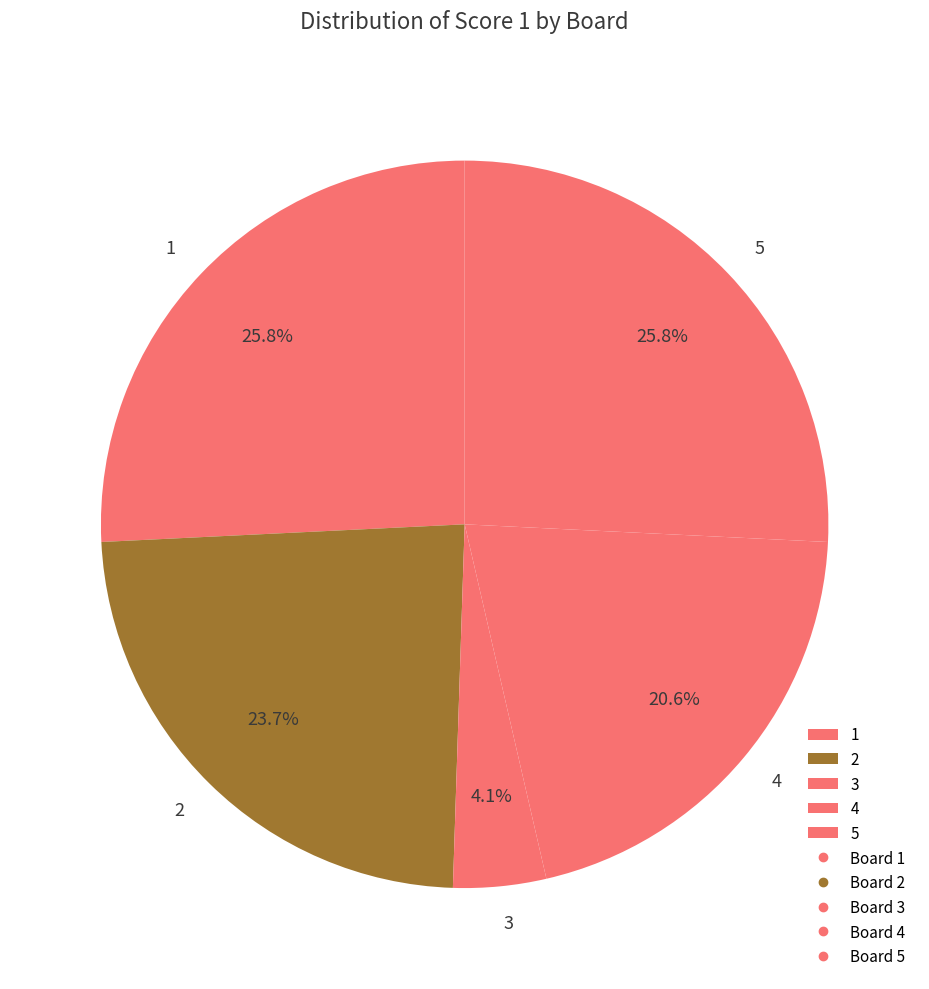

To the nearest percent, what is the average slice percentage?

20%